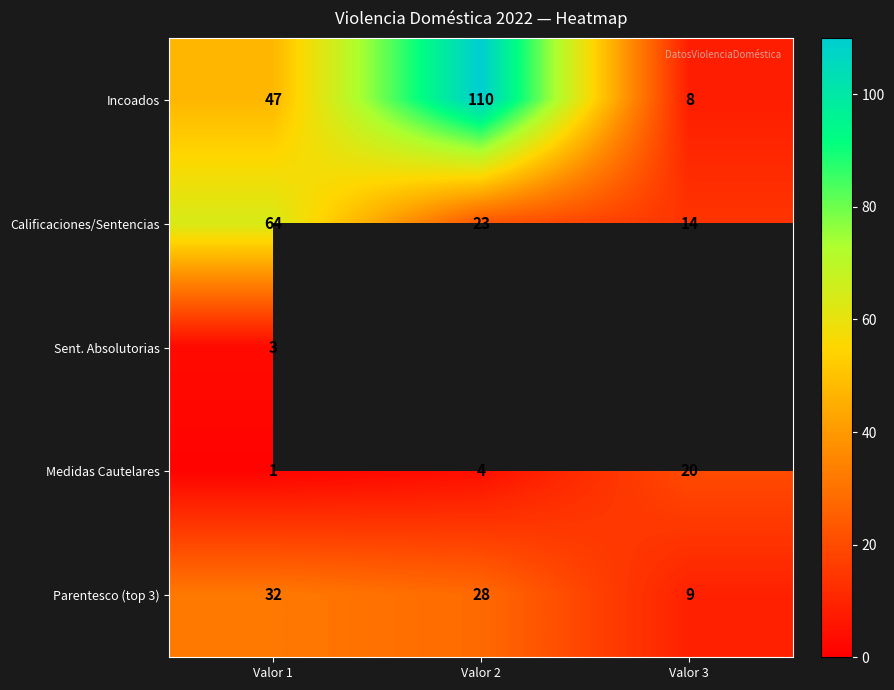

What is the smallest value displayed?

1.0